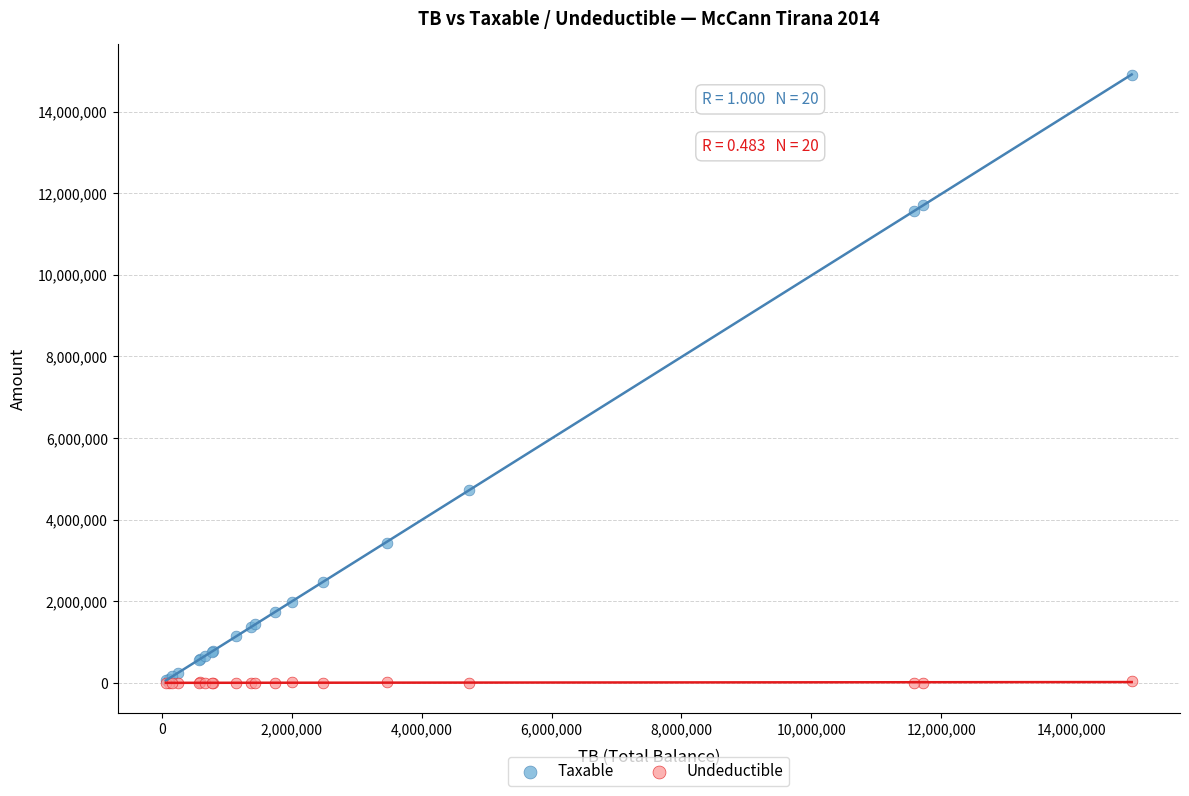

In the Taxable series, what Y value is closest to 7474836?

4731146.9